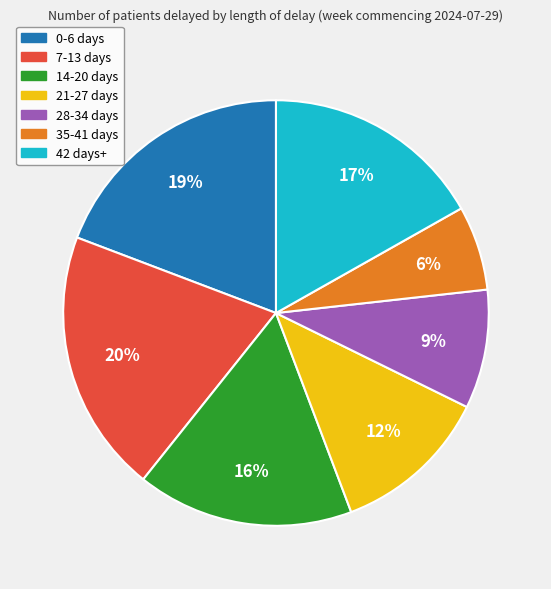

Approximately how many times larger is the value at 35-41 days compared to 7-13 days?

0.3